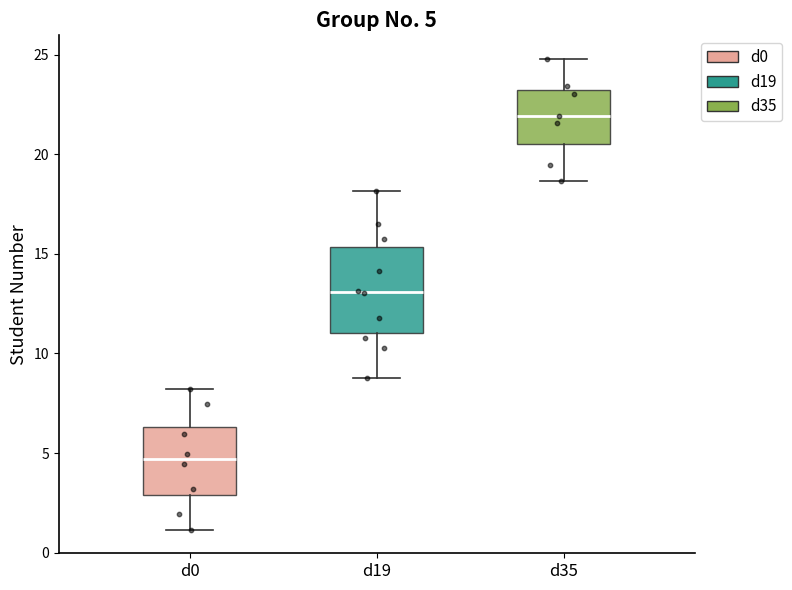

Comparing the boxes themselves (not the whiskers), which one is the tallest?

d19